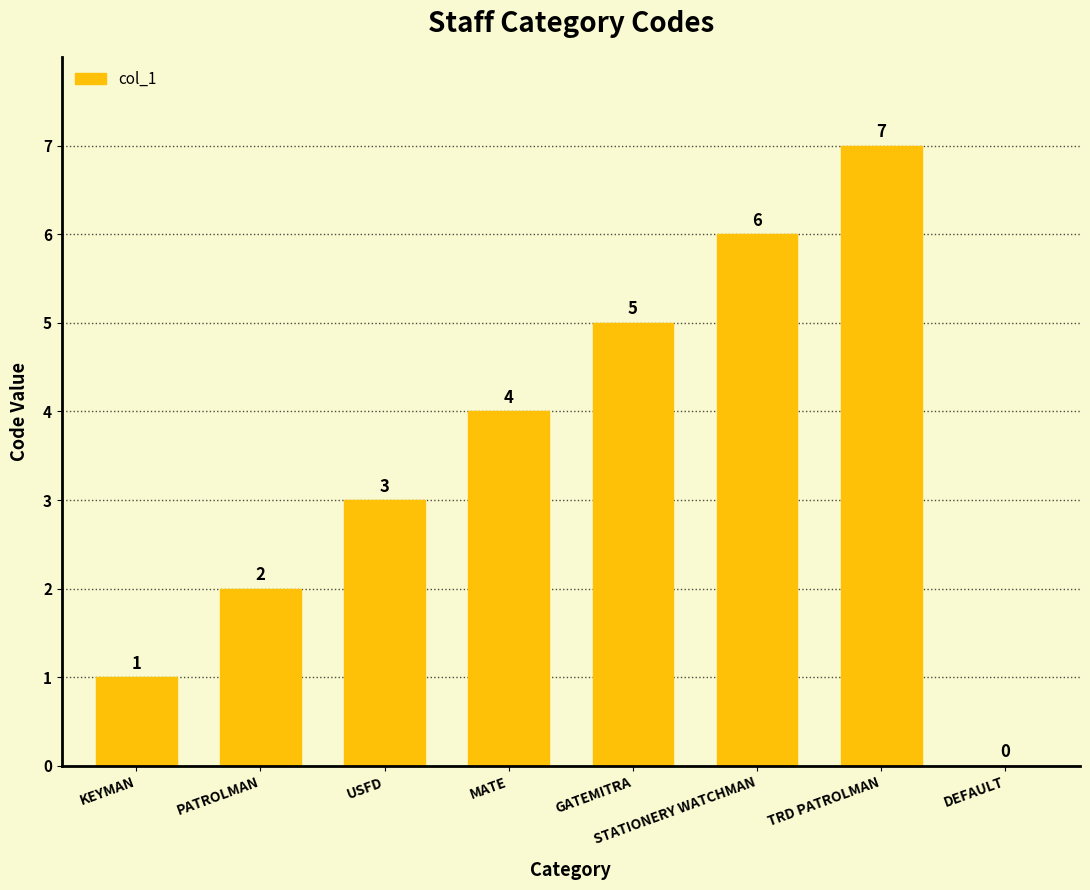

Which has a higher value, USFD or MATE?

MATE